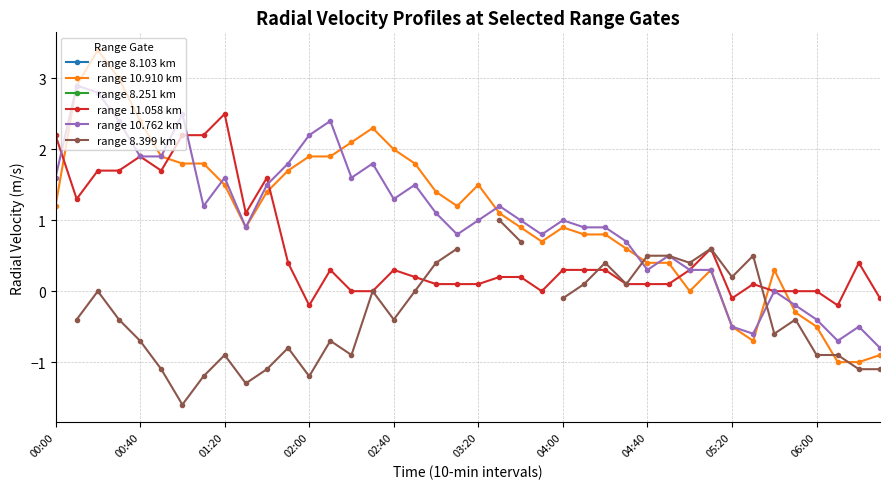

How many intersections are there between range 10.762 km and range 11.058 km?

3